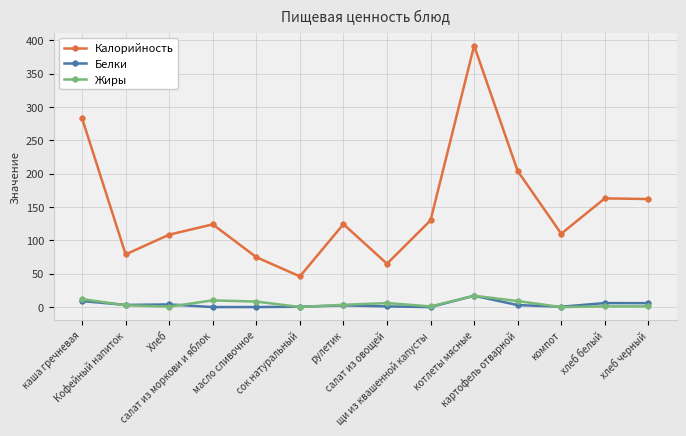

Which series has the widest spread of values?

Калорийность